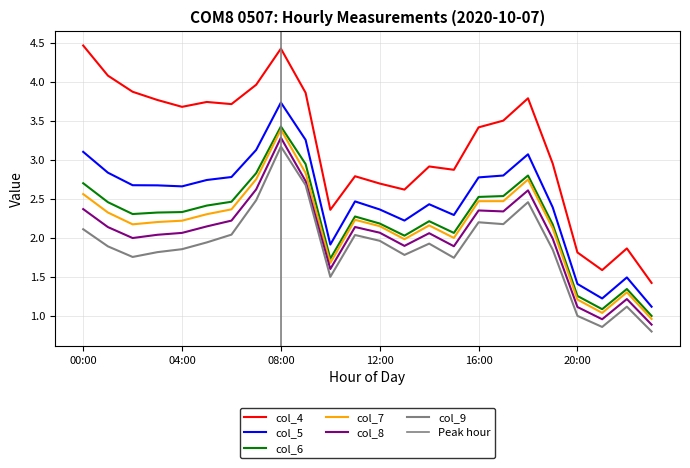

Reading left to right, list all the values displayed in this chart.

col_4: 00:00=4.5	01:00=4.1	02:00=3.9	03:00=3.8	04:00=3.7	05:00=3.7	06:00=3.7	07:00=4.0	08:00=4.4	09:00=3.9	10:00=2.4	11:00=2.8	12:00=2.7	13:00=2.6	14:00=2.9	15:00=2.9	16:00=3.4	17:00=3.5	18:00=3.8	19:00=3.0	20:00=1.8	21:00=1.6	22:00=1.9	23:00=1.4
col_5: 00:00=3.1	01:00=2.8	02:00=2.7	03:00=2.7	04:00=2.7	05:00=2.7	06:00=2.8	07:00=3.1	08:00=3.7	09:00=3.3	10:00=1.9	11:00=2.5	12:00=2.4	13:00=2.2	14:00=2.4	15:00=2.3	16:00=2.8	17:00=2.8	18:00=3.1	19:00=2.4	20:00=1.4	21:00=1.2	22:00=1.5	23:00=1.1
col_6: 00:00=2.7	01:00=2.5	02:00=2.3	03:00=2.3	04:00=2.3	05:00=2.4	06:00=2.5	07:00=2.8	08:00=3.4	09:00=2.9	10:00=1.7	11:00=2.3	12:00=2.2	13:00=2.0	14:00=2.2	15:00=2.1	16:00=2.5	17:00=2.5	18:00=2.8	19:00=2.2	20:00=1.3	21:00=1.1	22:00=1.3	23:00=1.0
col_7: 00:00=2.6	01:00=2.3	02:00=2.2	03:00=2.2	04:00=2.2	05:00=2.3	06:00=2.4	07:00=2.8	08:00=3.4	09:00=2.8	10:00=1.7	11:00=2.2	12:00=2.1	13:00=2.0	14:00=2.2	15:00=2.0	16:00=2.5	17:00=2.5	18:00=2.7	19:00=2.1	20:00=1.2	21:00=1.0	22:00=1.3	23:00=1.0
col_8: 00:00=2.4	01:00=2.1	02:00=2.0	03:00=2.0	04:00=2.1	05:00=2.1	06:00=2.2	07:00=2.6	08:00=3.3	09:00=2.7	10:00=1.6	11:00=2.1	12:00=2.1	13:00=1.9	14:00=2.1	15:00=1.9	16:00=2.3	17:00=2.3	18:00=2.6	19:00=2.0	20:00=1.1	21:00=1.0	22:00=1.2	23:00=0.9
col_9: 00:00=2.1	01:00=1.9	02:00=1.8	03:00=1.8	04:00=1.9	05:00=1.9	06:00=2.0	07:00=2.5	08:00=3.2	09:00=2.7	10:00=1.5	11:00=2.0	12:00=2.0	13:00=1.8	14:00=1.9	15:00=1.7	16:00=2.2	17:00=2.2	18:00=2.5	19:00=1.8	20:00=1.0	21:00=0.9	22:00=1.1	23:00=0.8